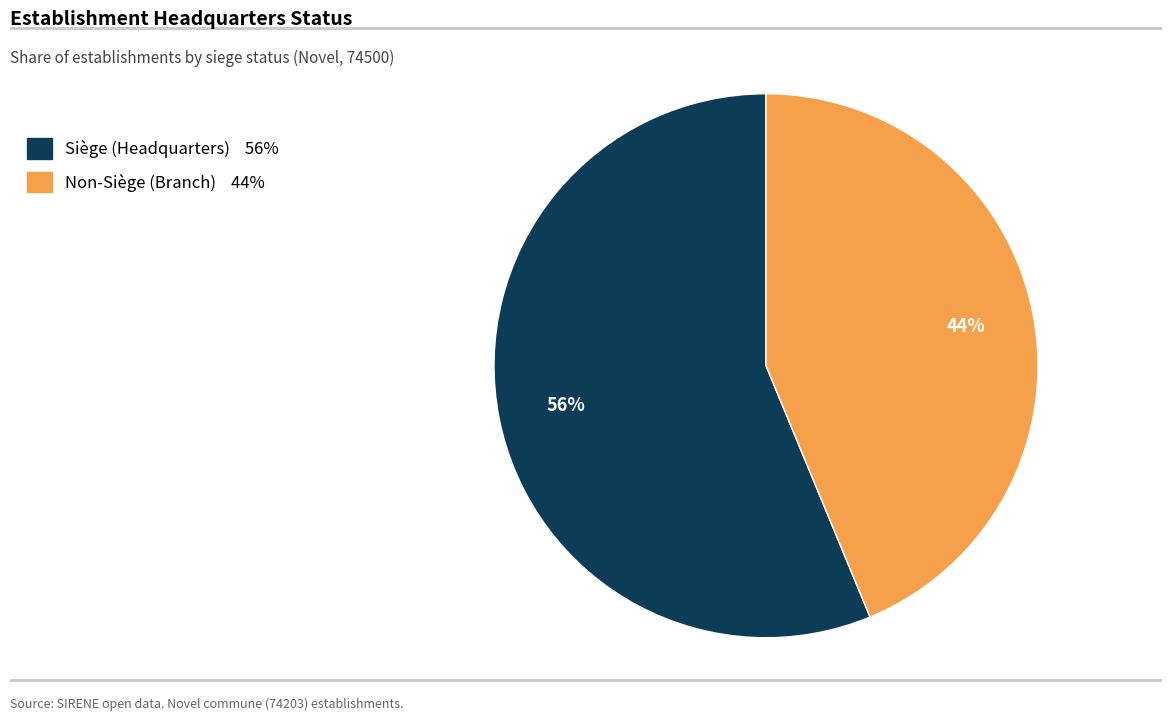

To the nearest percent, what is the average slice percentage?

50%